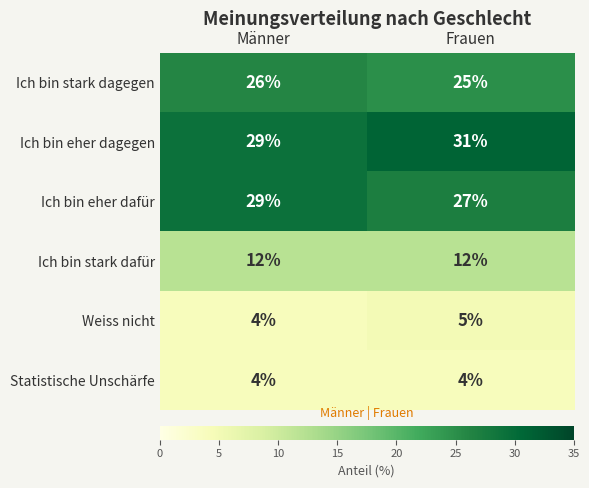

Rank the series by their maximum value, from highest to lowest.

Ich bin eher dagegen, Ich bin eher dafür, Ich bin stark dagegen, Ich bin stark dafür, Weiss nicht, Statistische Unschärfe